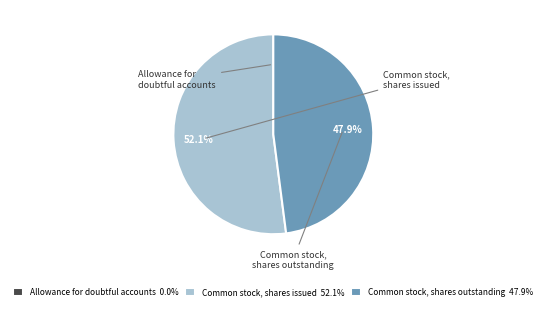

Which slice is the smallest?

Allowance for doubtful accounts